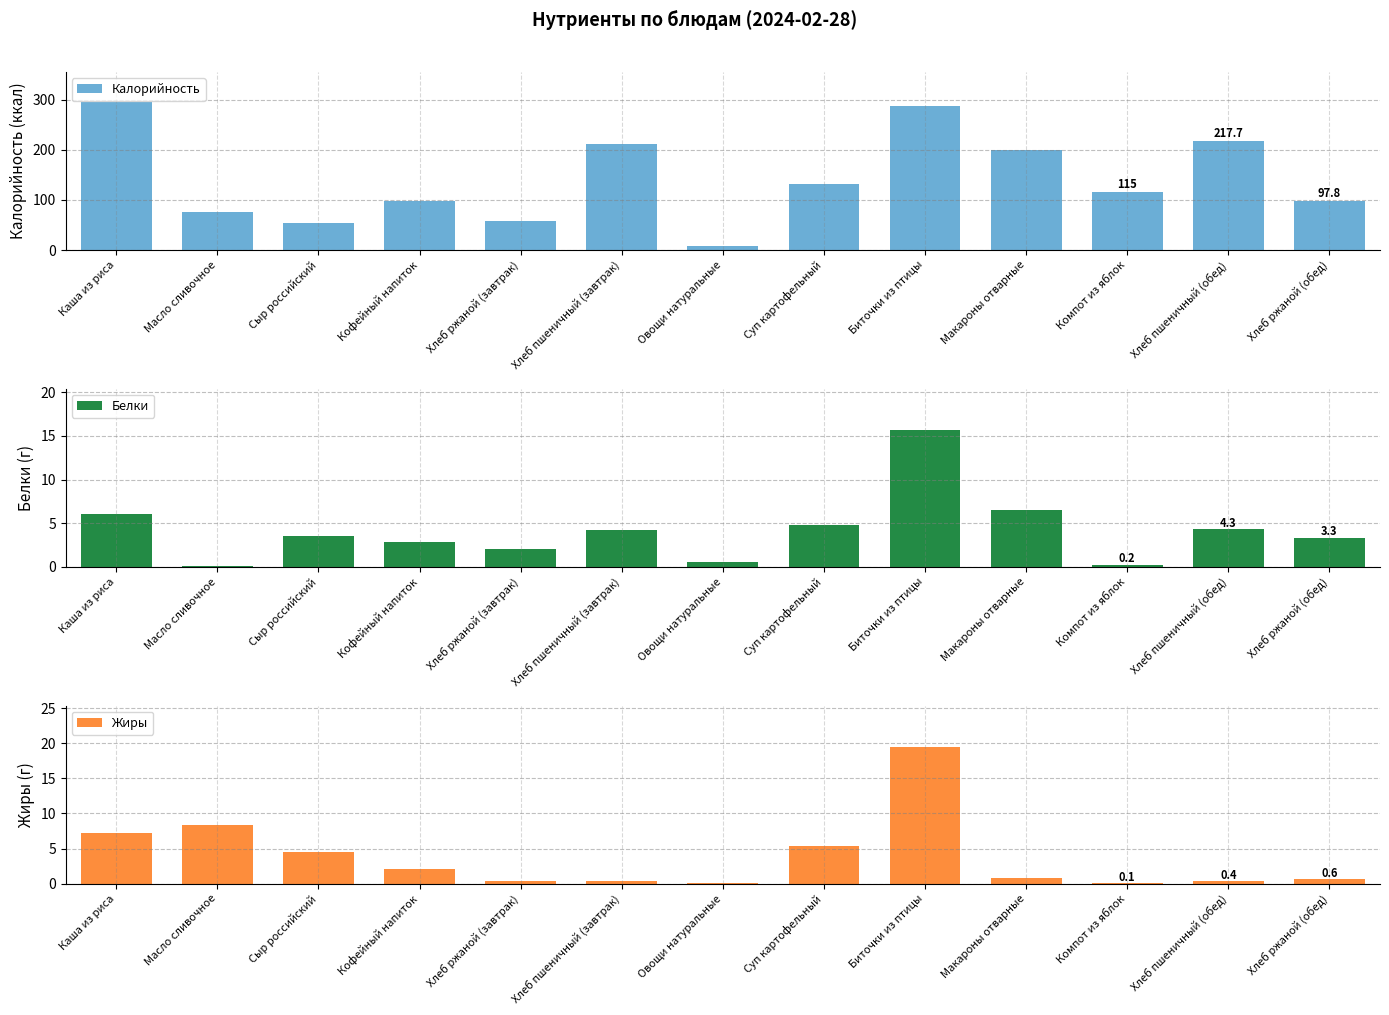

Reading left to right, extract all data points from this chart.

Калорийность: 296.3	75.0	54.5	97.9	58.7	211.2	8.1	131.7	287.8	200.0	115.0	217.7	97.8
Белки: 6.0	0.1	3.5	2.9	2.0	4.2	0.5	4.8	15.7	6.5	0.2	4.3	3.3
Жиры: 7.2	8.3	4.5	2.1	0.4	0.4	0.1	5.4	19.5	0.8	0.1	0.4	0.6